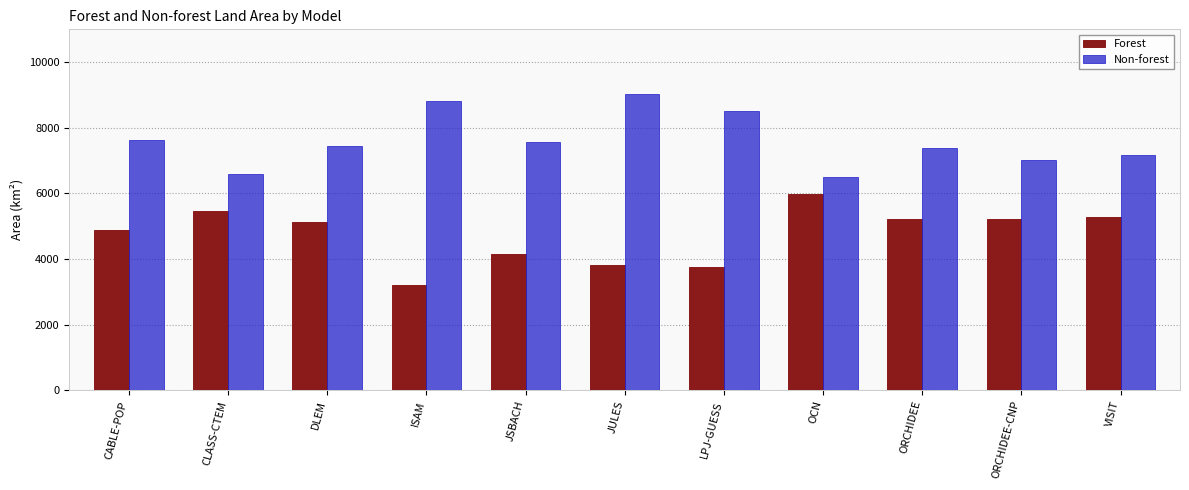

Which series has the largest total across all categories?

Non-forest